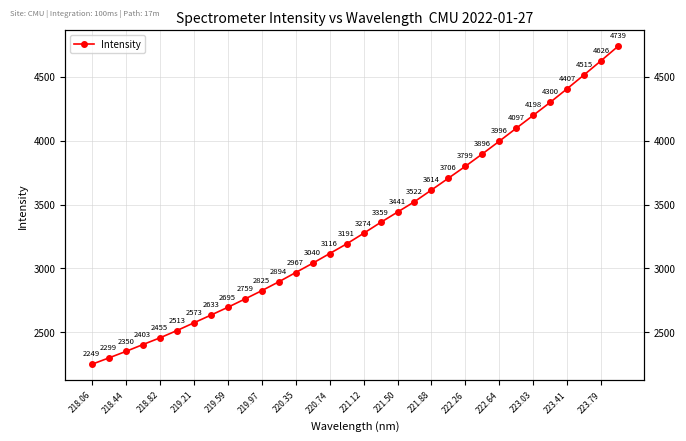

What is the smallest value displayed?

2249.0